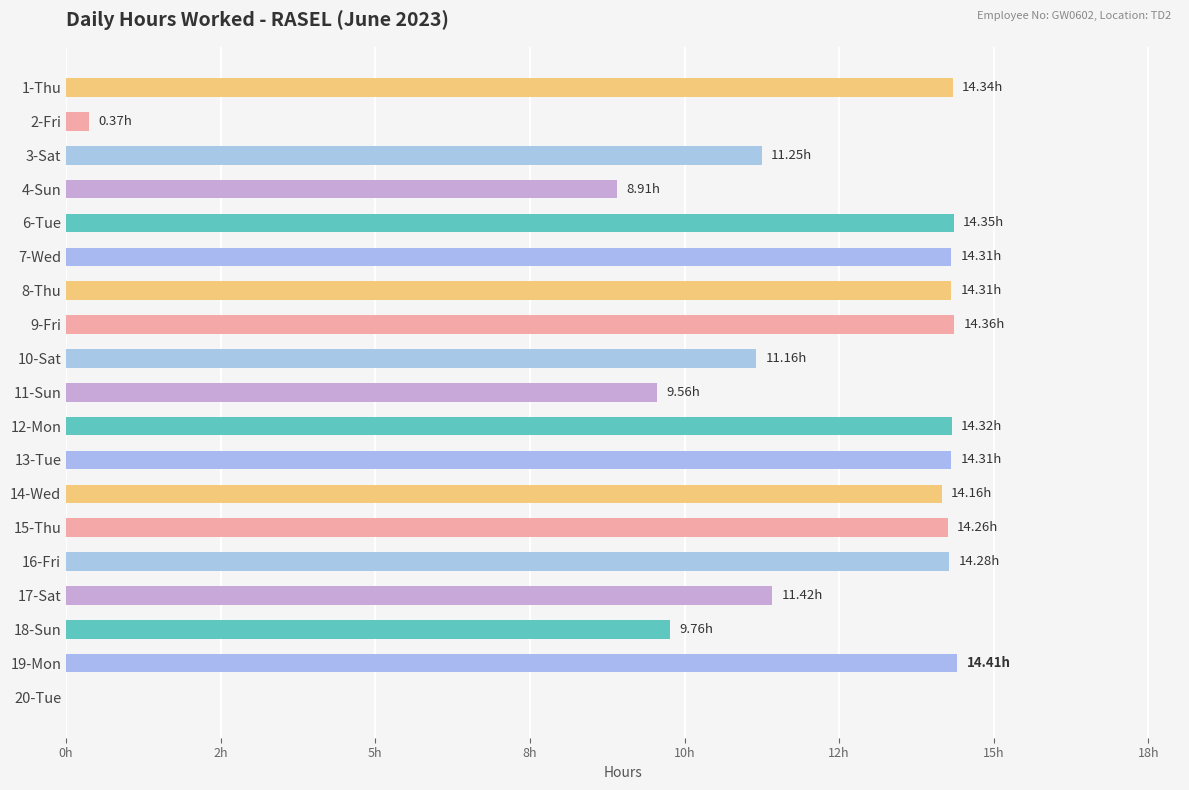

Are the bars horizontal?

Yes